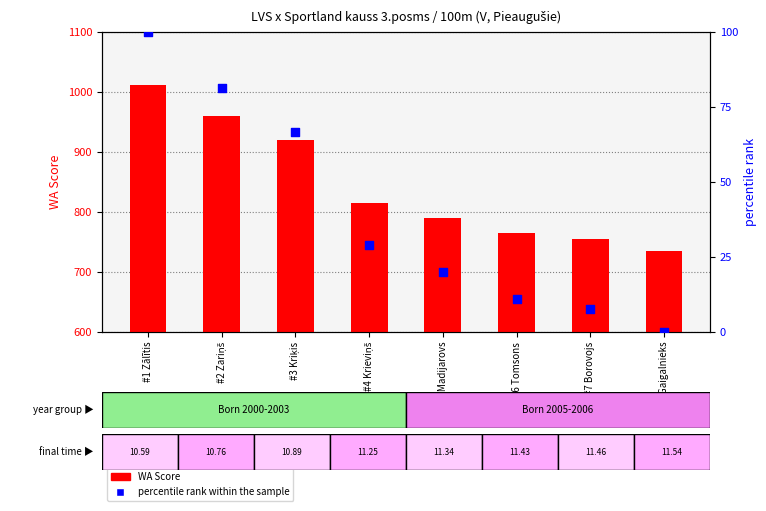

Which series has the largest total across all categories?

WA Score